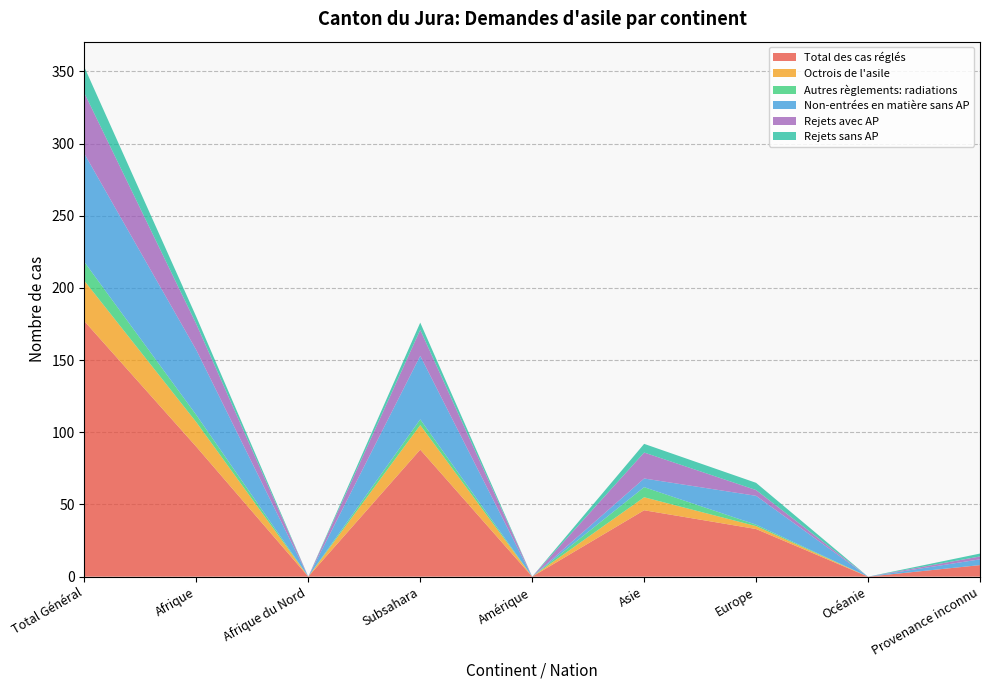

Reading left to right, extract all data points from this chart.

Total des cas réglés: Total Général=177	Afrique=90	Afrique du Nord=0	Subsahara=88	Amérique=0	Asie=46	Europe=33	Océanie=0	Provenance inconnu=8
Octrois de l'asile: Total Général=28	Afrique=17	Afrique du Nord=0	Subsahara=17	Amérique=0	Asie=9	Europe=2	Océanie=0	Provenance inconnu=0
Autres règlements: radiations: Total Général=13	Afrique=5	Afrique du Nord=0	Subsahara=4	Amérique=0	Asie=7	Europe=1	Océanie=0	Provenance inconnu=0
Non-entrées en matière sans AP: Total Général=75	Afrique=45	Afrique du Nord=0	Subsahara=44	Amérique=0	Asie=6	Europe=20	Océanie=0	Provenance inconnu=4
Rejets avec AP: Total Général=42	Afrique=18	Afrique du Nord=0	Subsahara=18	Amérique=0	Asie=18	Europe=4	Océanie=0	Provenance inconnu=2
Rejets sans AP: Total Général=18	Afrique=5	Afrique du Nord=0	Subsahara=5	Amérique=0	Asie=6	Europe=5	Océanie=0	Provenance inconnu=2